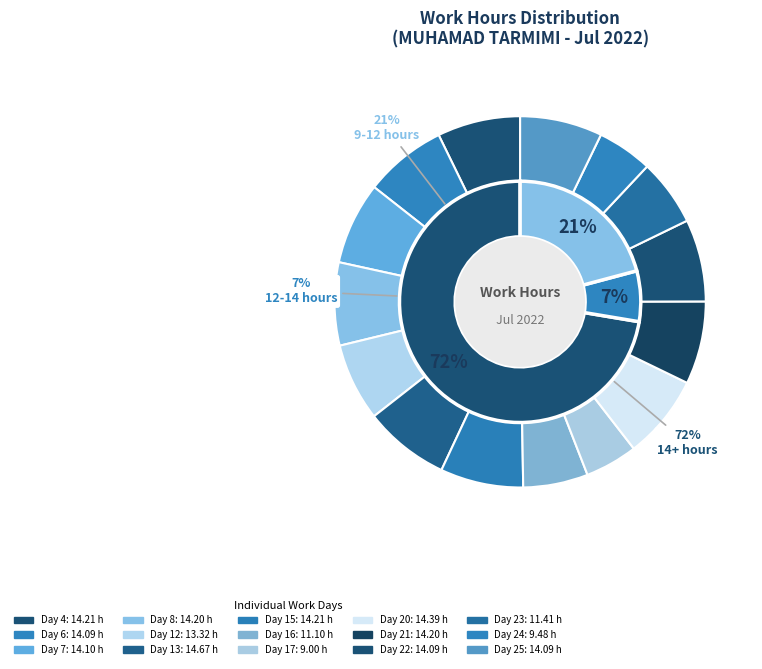

To the nearest percent, what is the combined percentage of Day 25 and Day 21?

14%